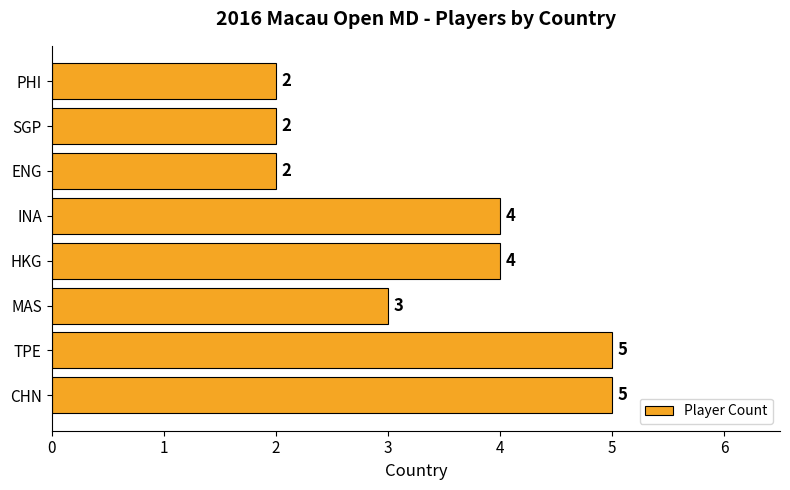

The chart shows a value of 2 at PHI. True or false?

True